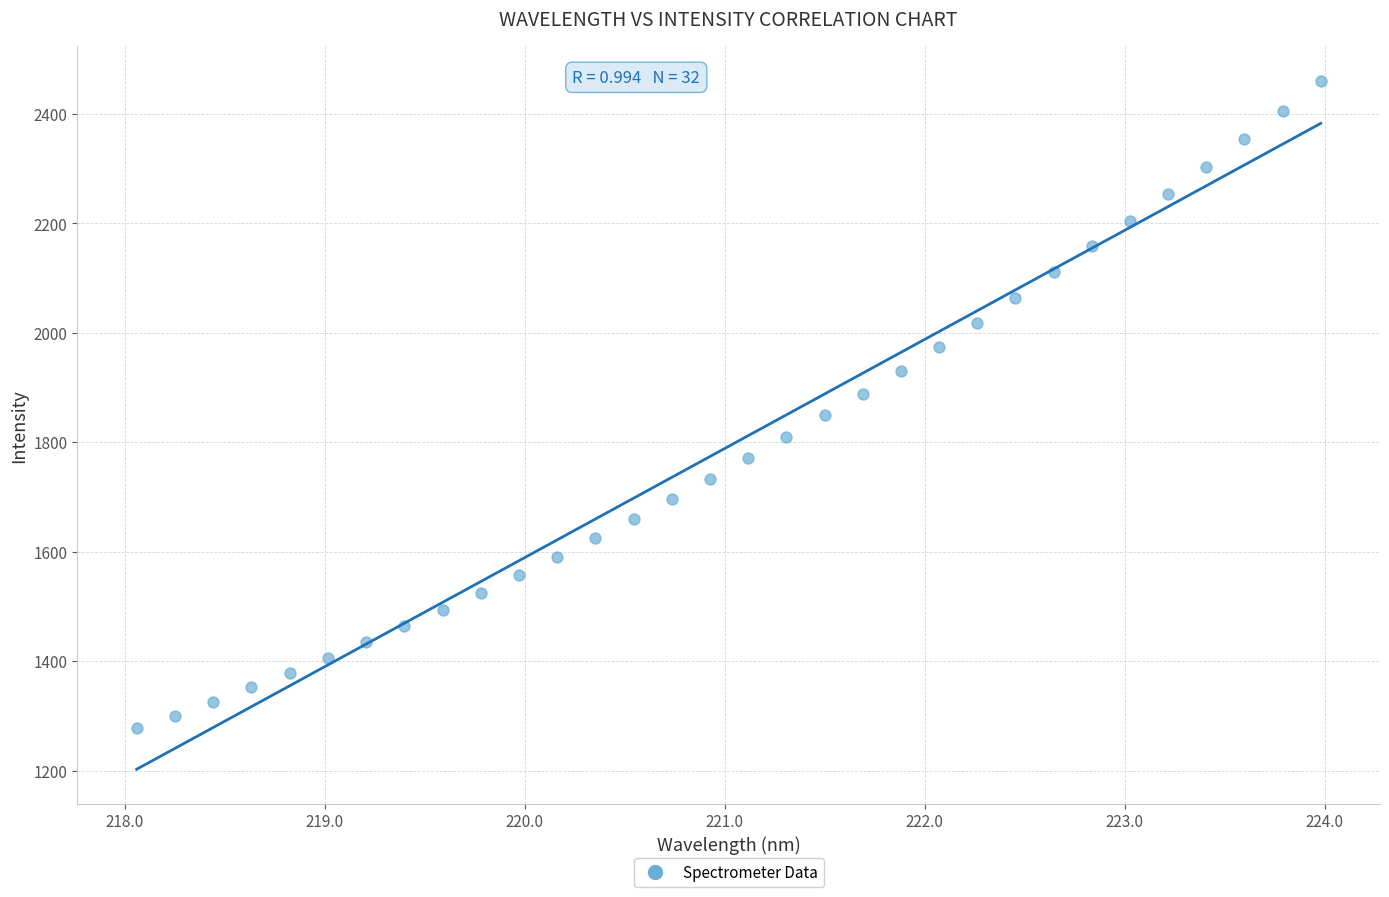

What is the range of X values (max minus min)?

5.9